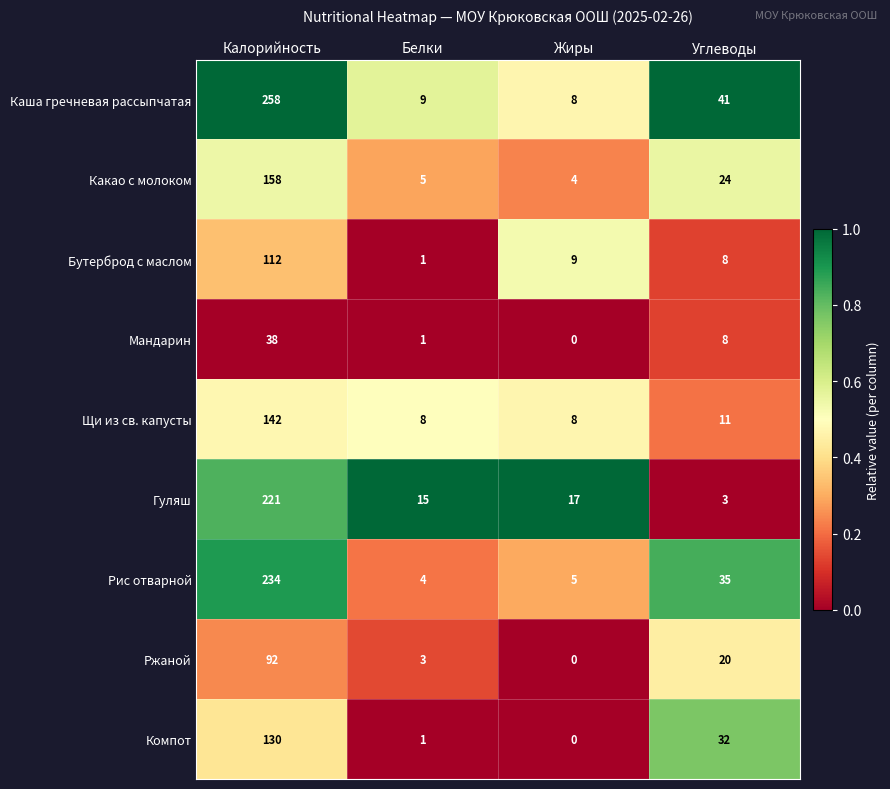

Rank the series by their maximum value, from lowest to highest.

Мандарин, Ржаной, Бутерброд с маслом, Компот, Щи из св. капусты, Какао с молоком, Гуляш, Рис отварной, Каша гречневая рассыпчатая